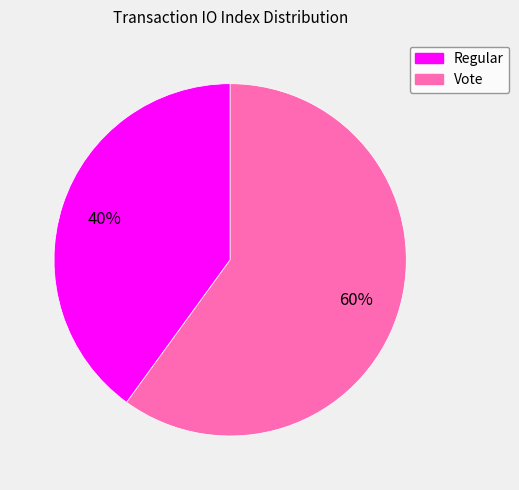

To the nearest percent, what percentage of the pie is Vote?

60%